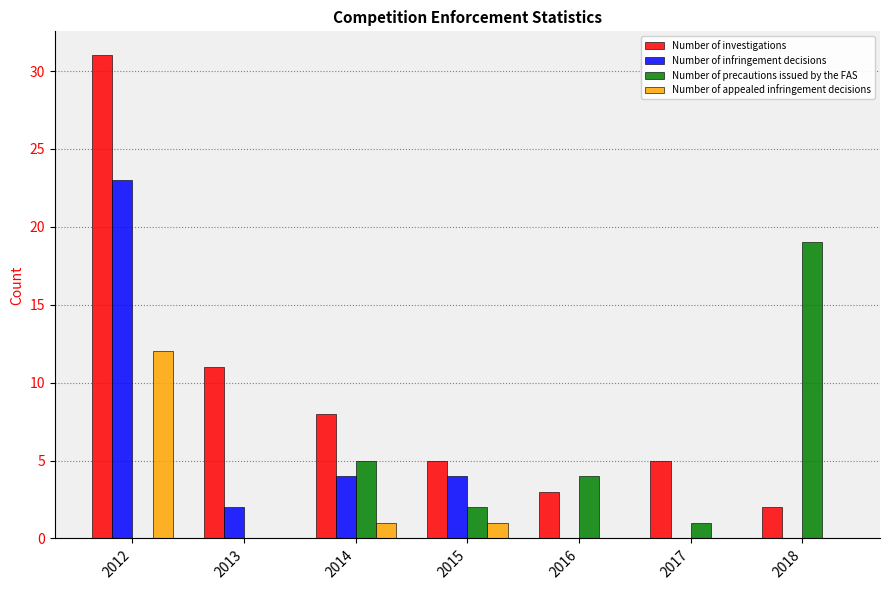

Which series has the widest spread of values?

Number of investigations